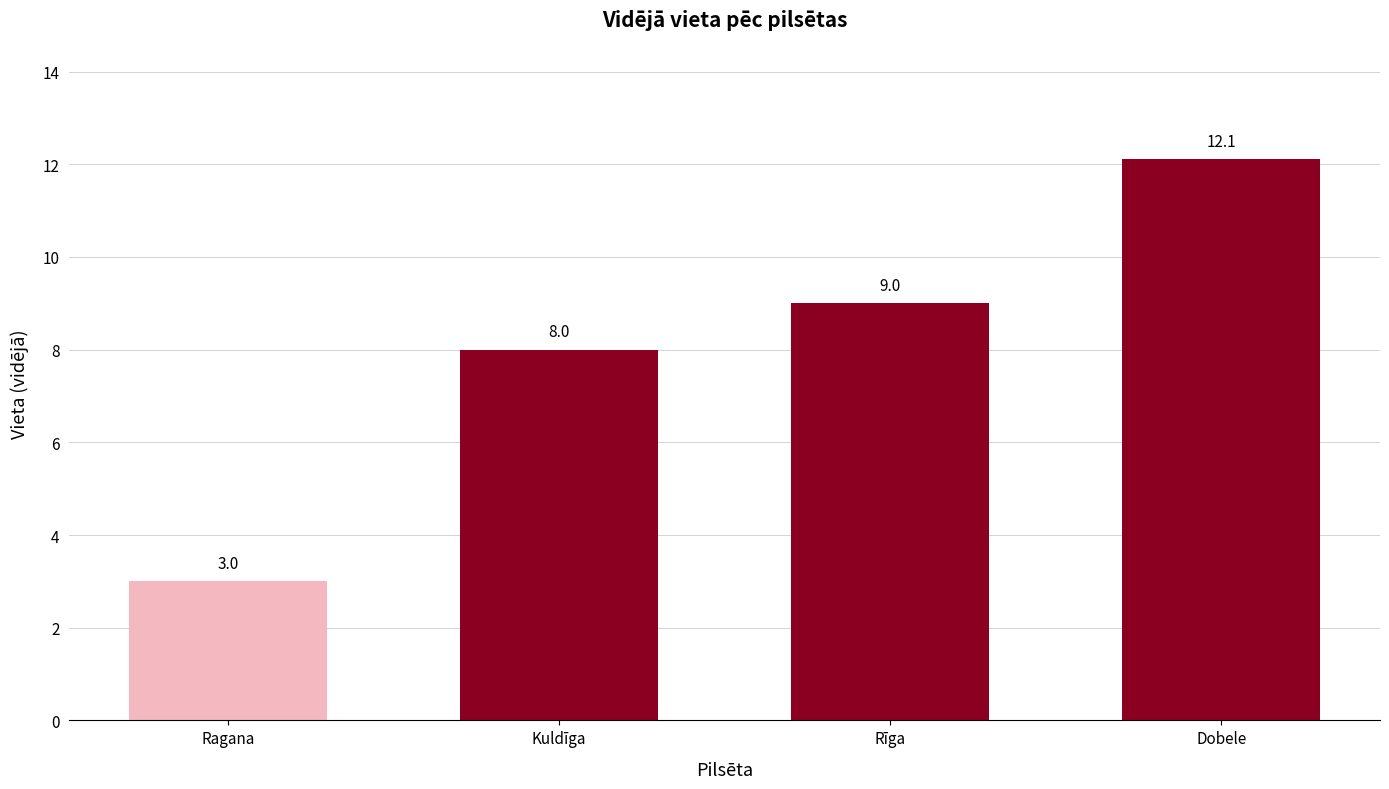

Does the chart contain any negative values?

No